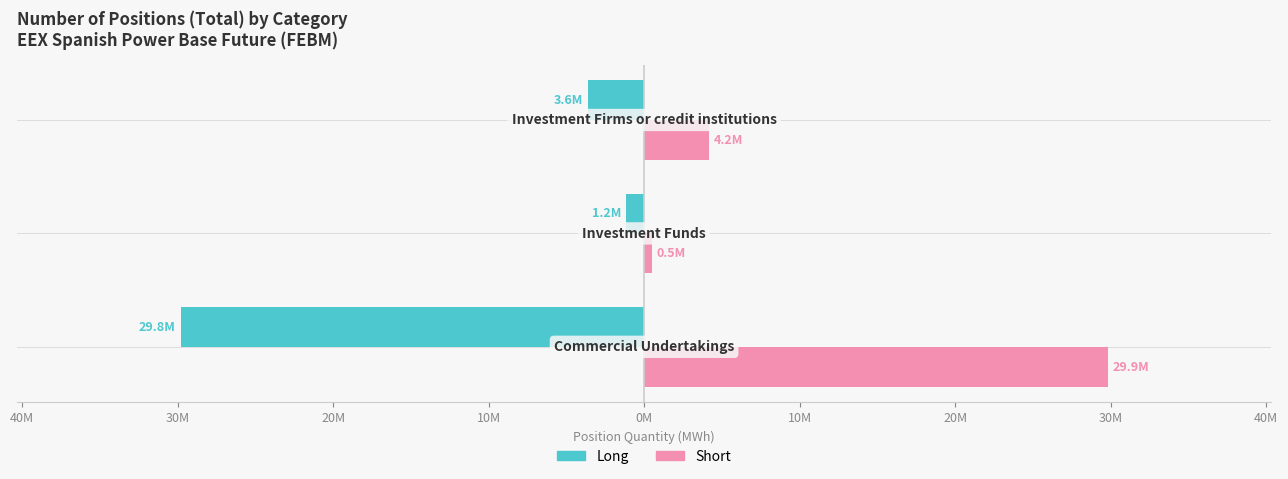

What are all the series names shown in the legend?

Long, Short